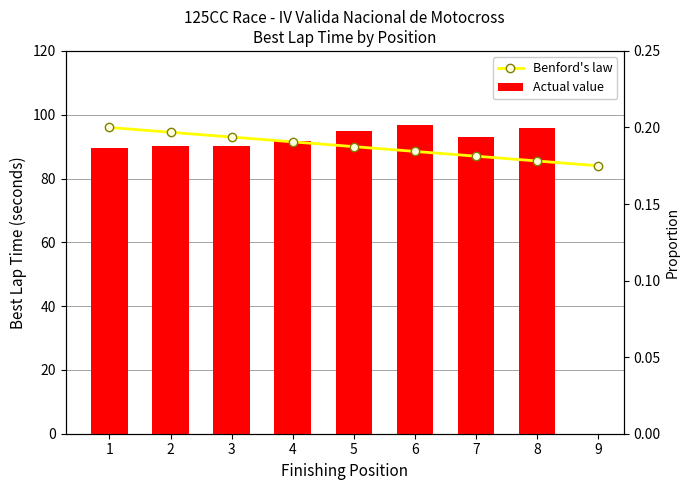

Rank the series by their average value, from highest to lowest.

Actual value, Benford's law